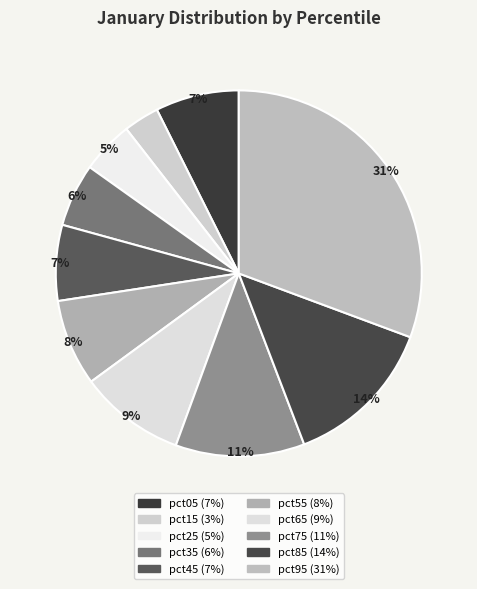

Which category has the biggest portion of the pie?

pct95